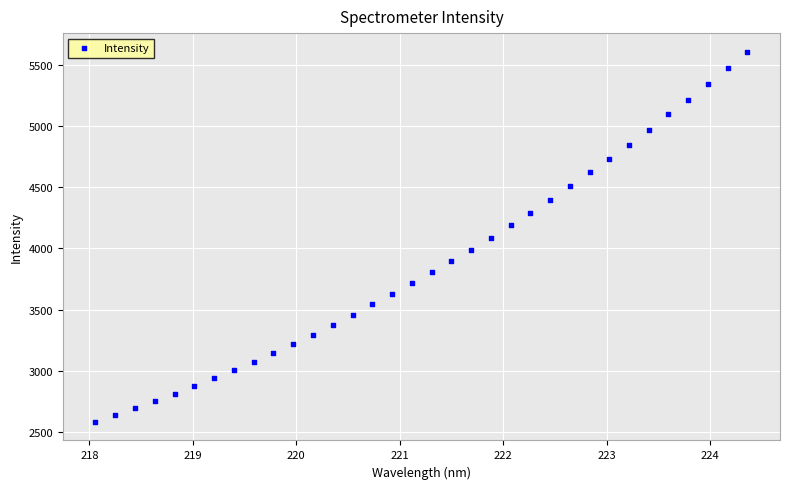

What is the range of X values (max minus min)?

6.3